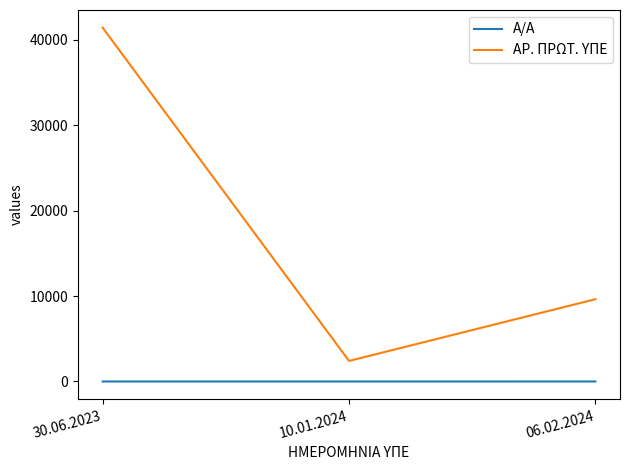

What is the highest value of the ΑΡ. ΠΡΩΤ. ΥΠΕ series?

41411